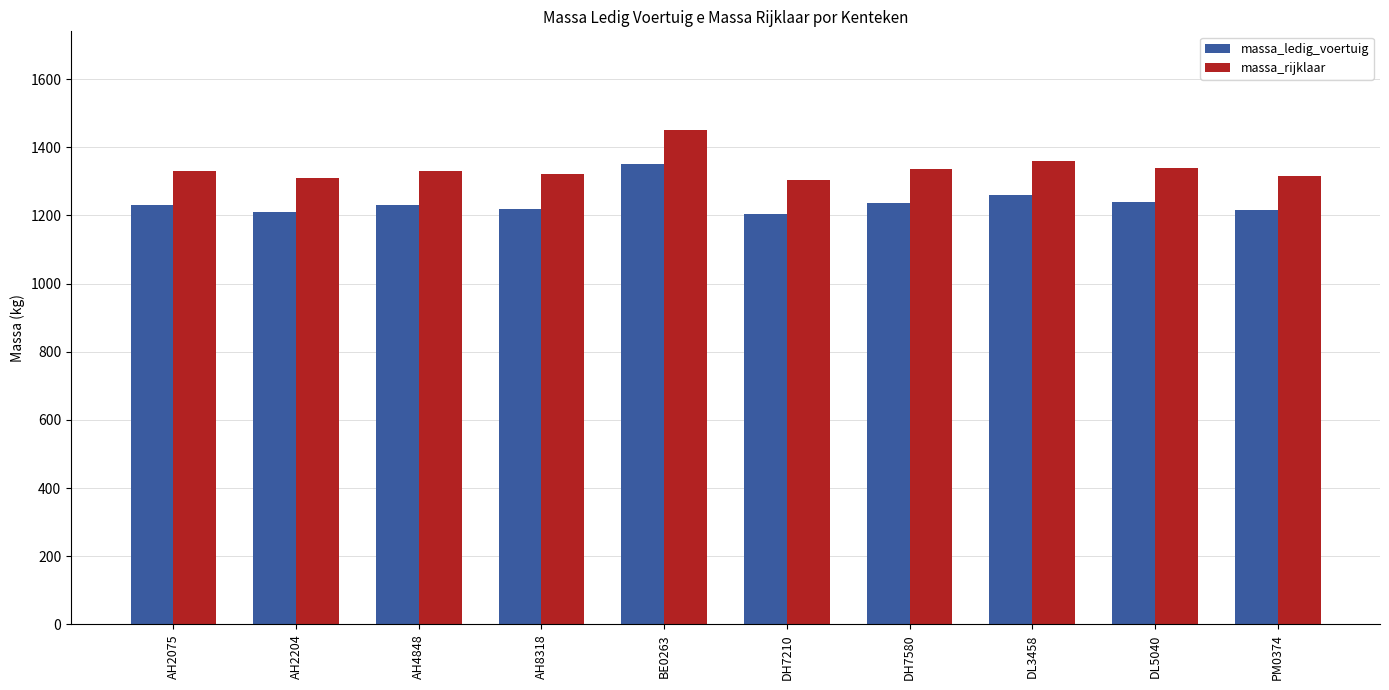

At which category is the sum across all series the highest?

BE0263